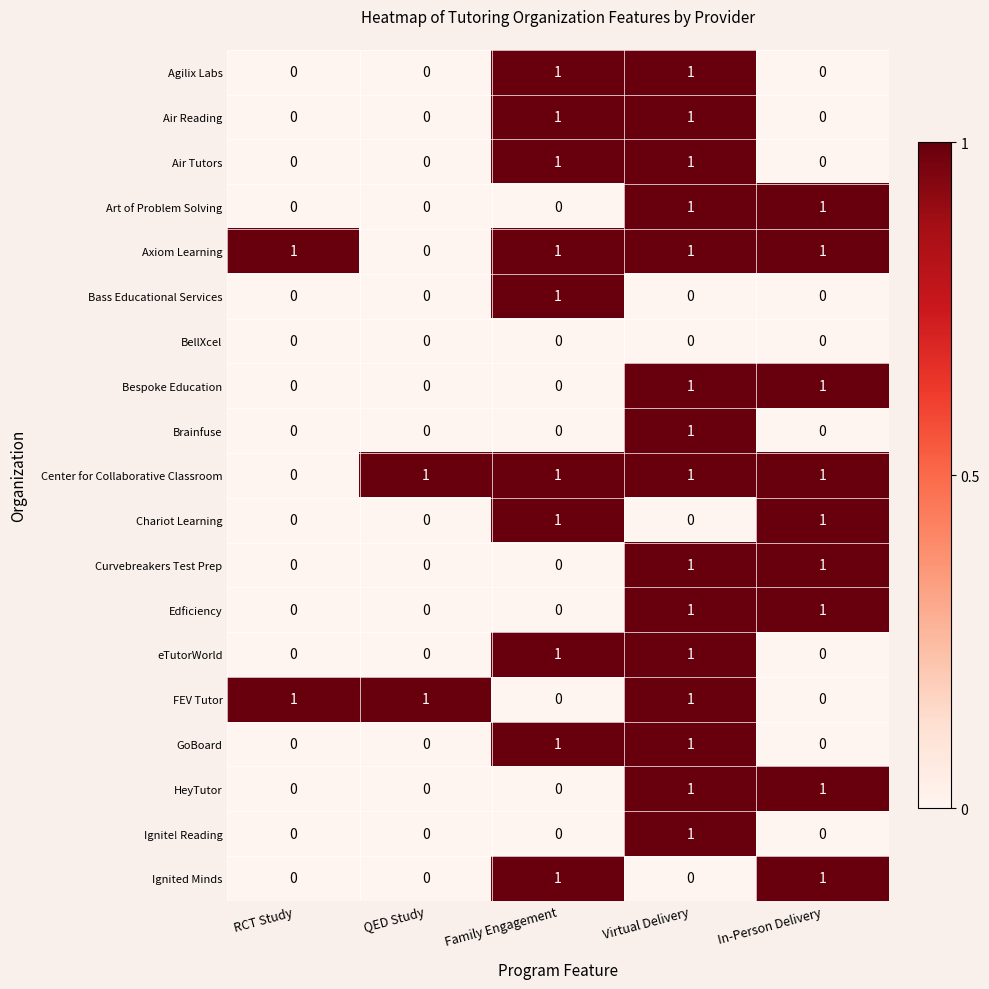

How many Air Tutors values are between 0 and 1?

5